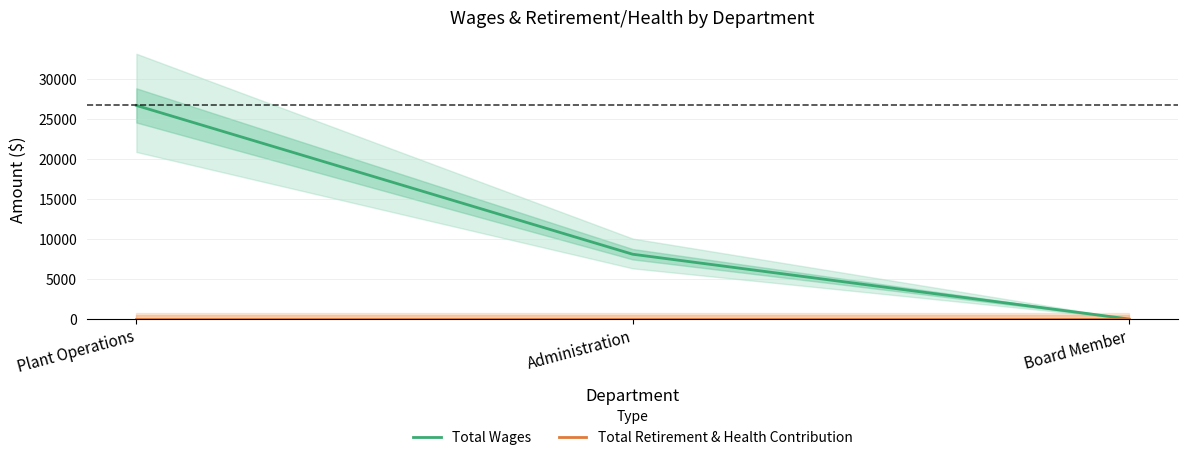

Reading left to right, list all the values displayed in this chart.

Total Wages: Plant Operations=26700	Administration=8100	Board Member=0
Total Retirement & Health Contribution: Plant Operations=0	Administration=0	Board Member=0